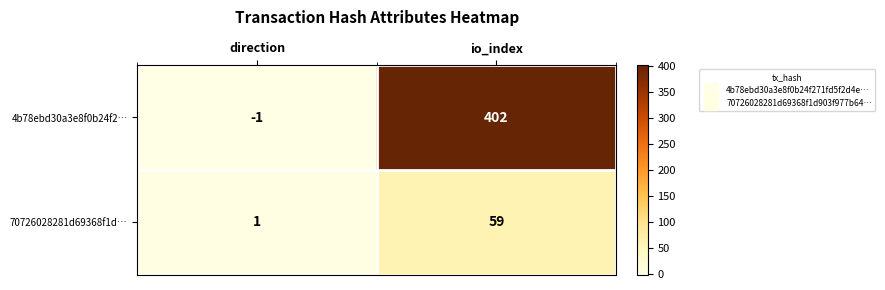

Reading left to right, transcribe all the data shown in this chart.

4b78ebd30a3e8f0b24f2…: -1	402
70726028281d69368f1d…: 1	59